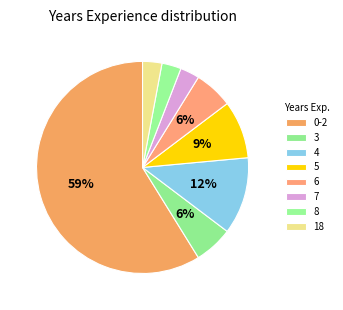

Is the sum of 18 and 7 greater than half?

No